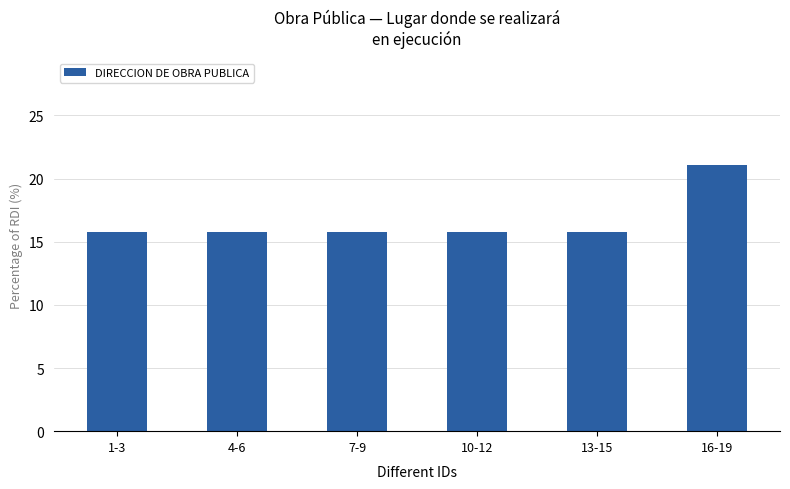

Does the chart contain any negative values?

No